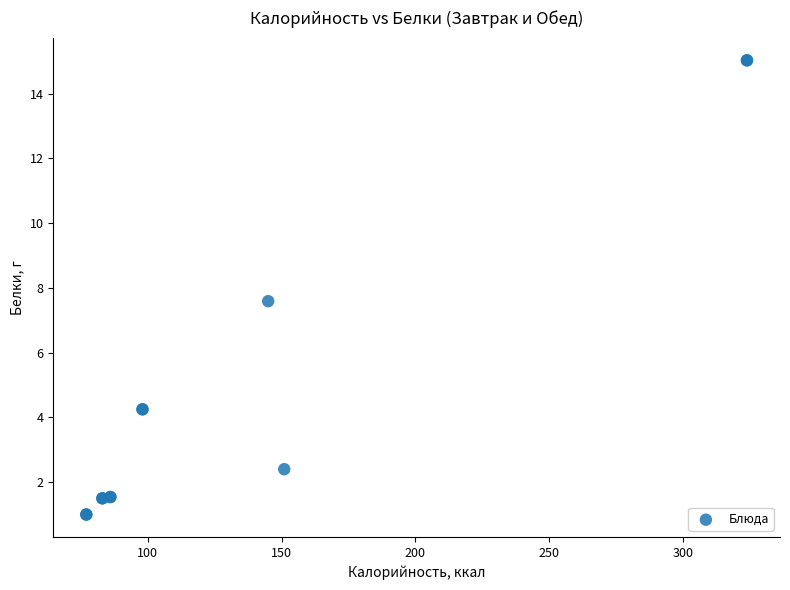

What Y value in the scatter plot is closest to 8?

7.6